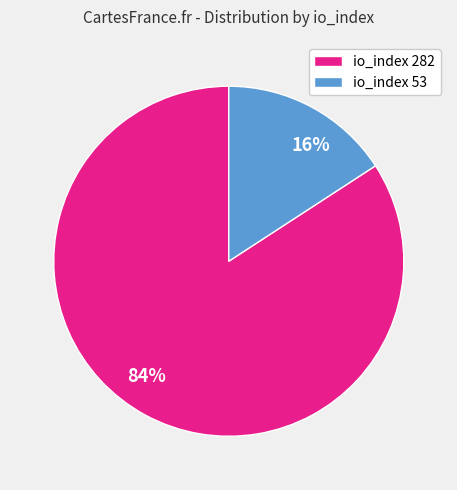

Is it true that io_index 282 is 96% of the pie?

False